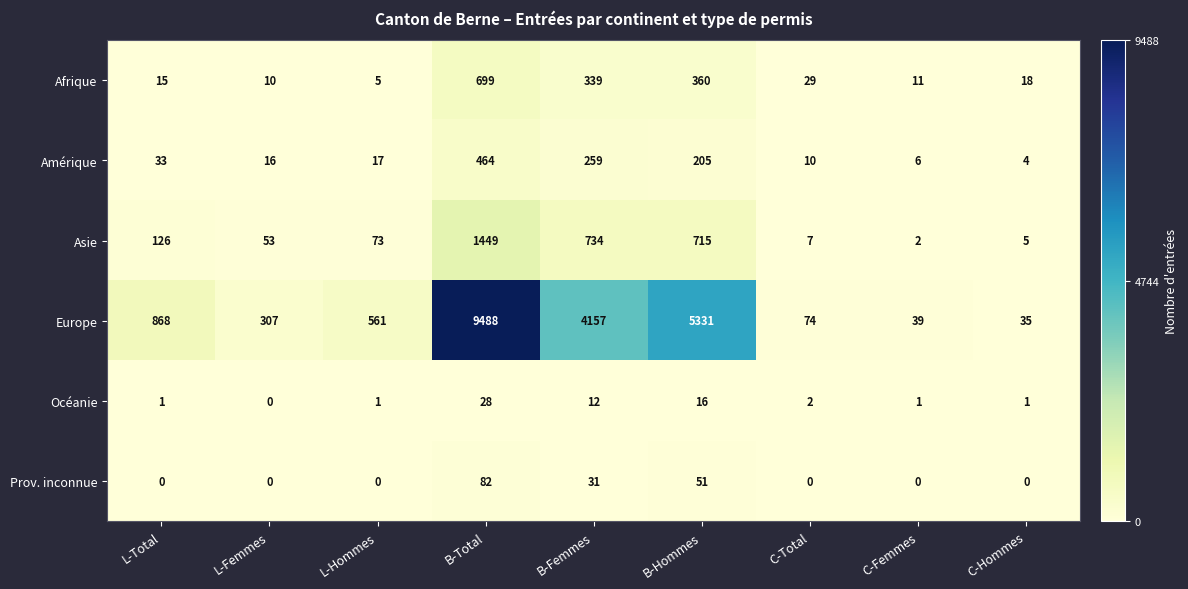

At how many categories does at least one series exceed 953?

3